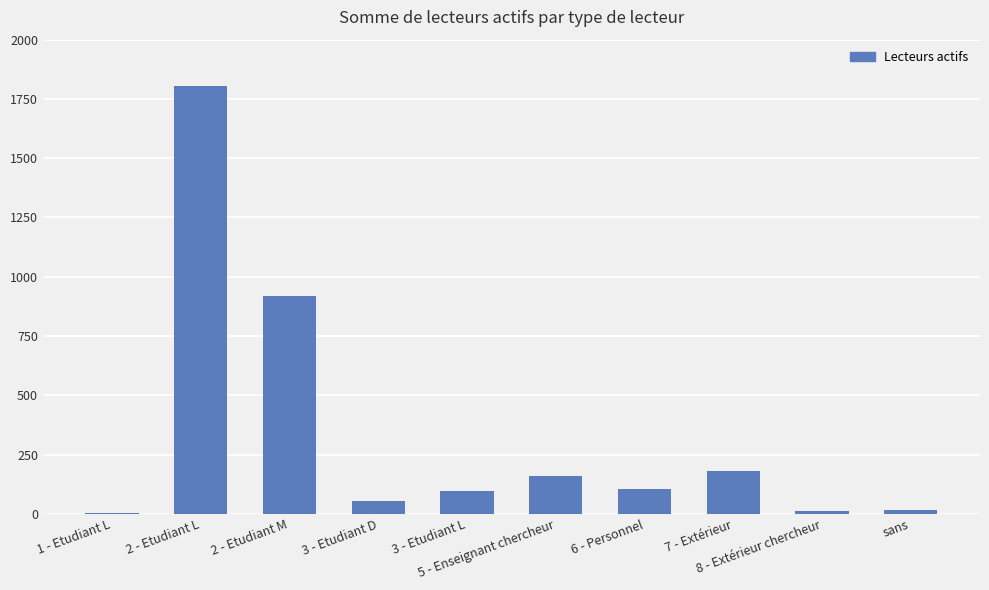

What is the change in value from 2 - Etudiant M to 7 - Extérieur?

-739